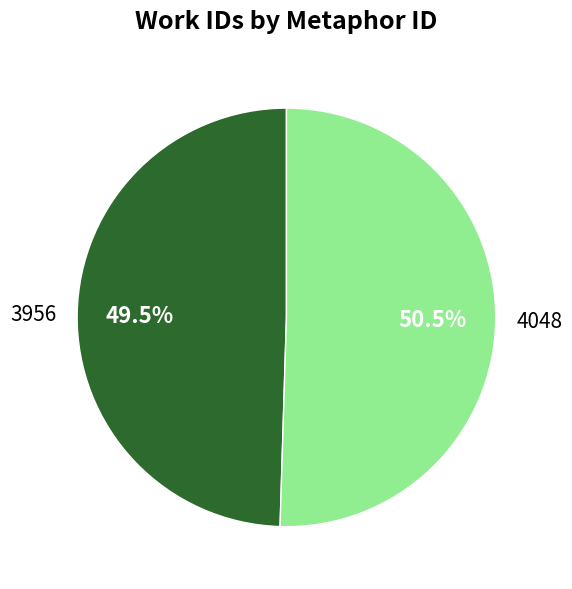

Rank the categories by value from lowest to highest.

3956, 4048